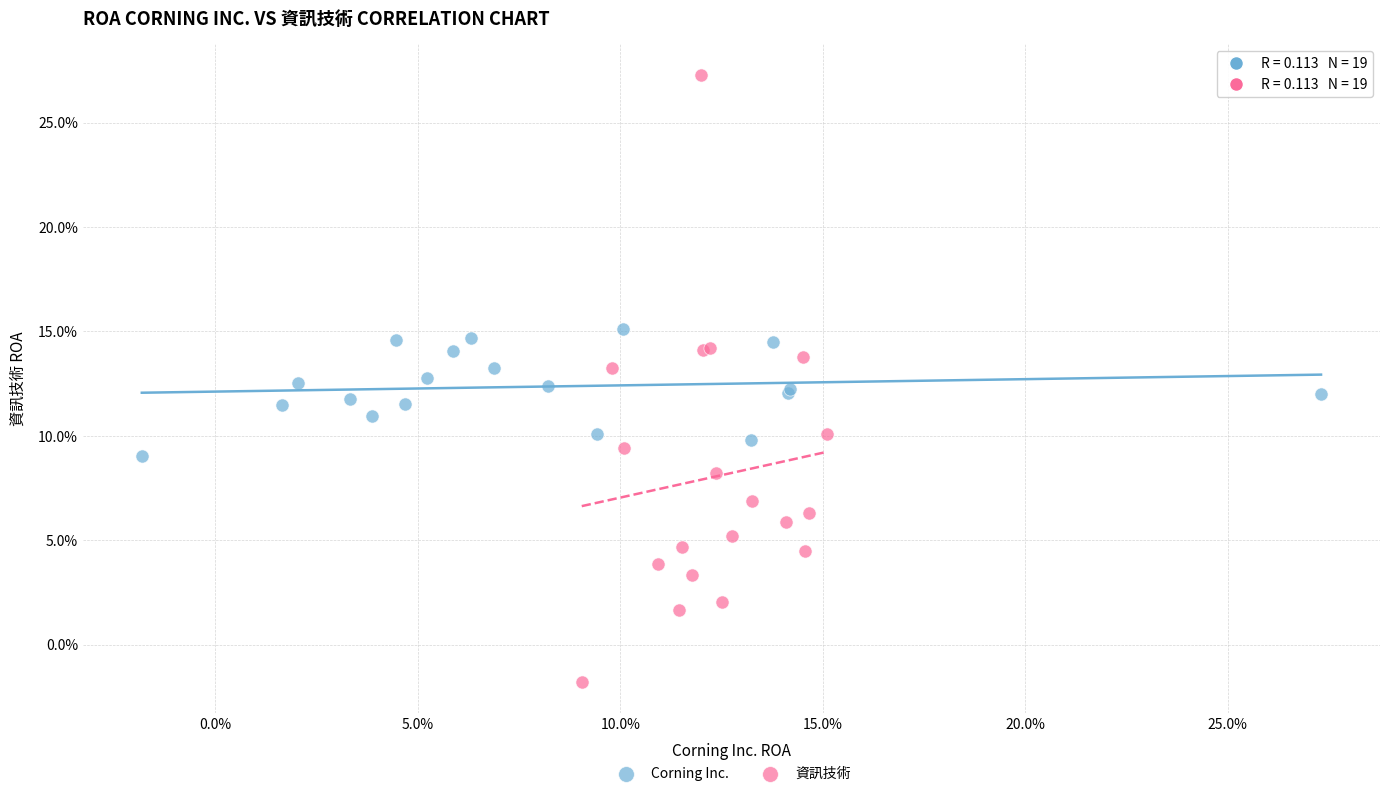

What are all the series names shown in the legend?

Corning Inc., 資訊技術